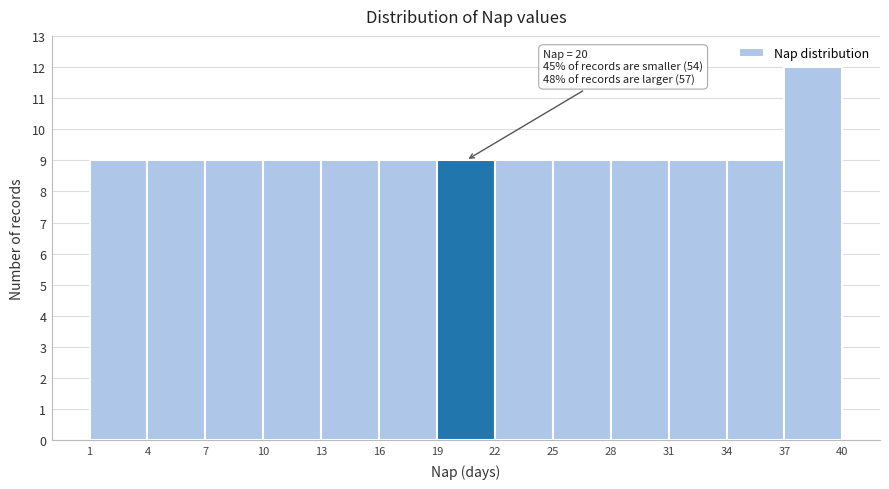

Over which range of the x-axis is the bar tallest?

37 to 40